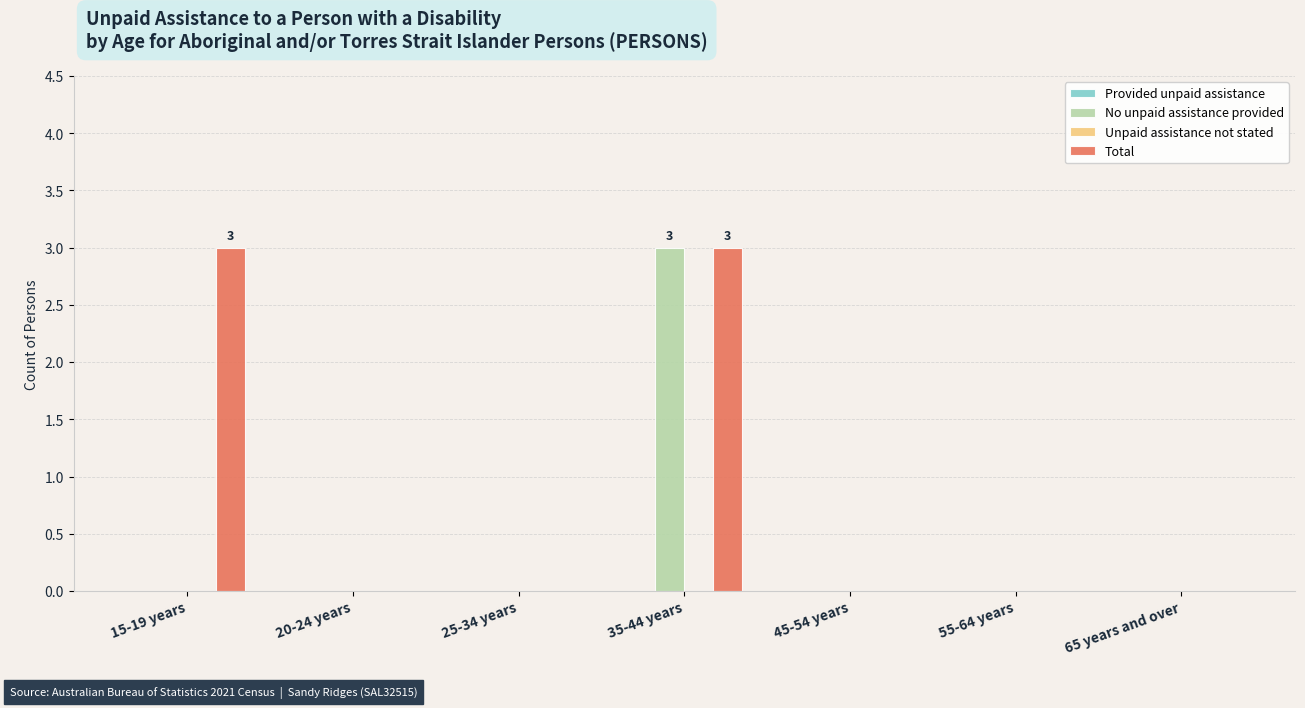

What is the maximum value shown in the chart?

3